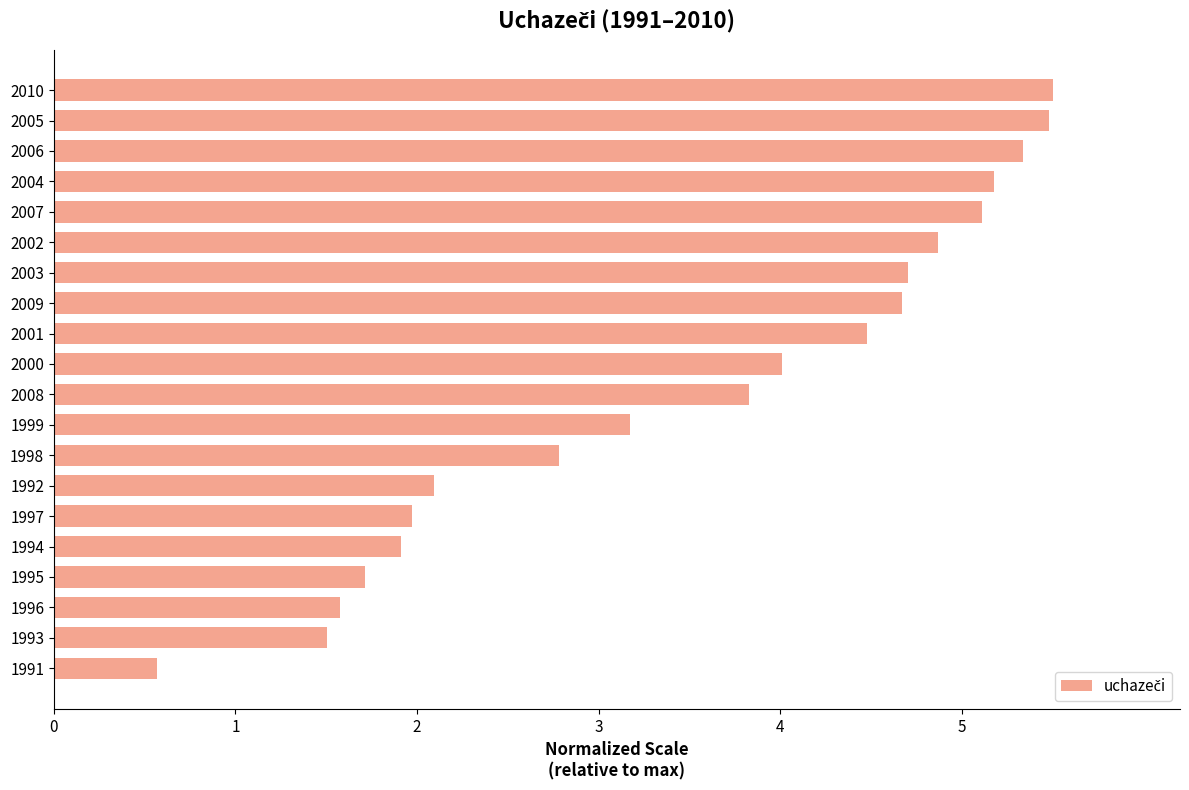

Which has a higher value, 2006 or 2008?

2006